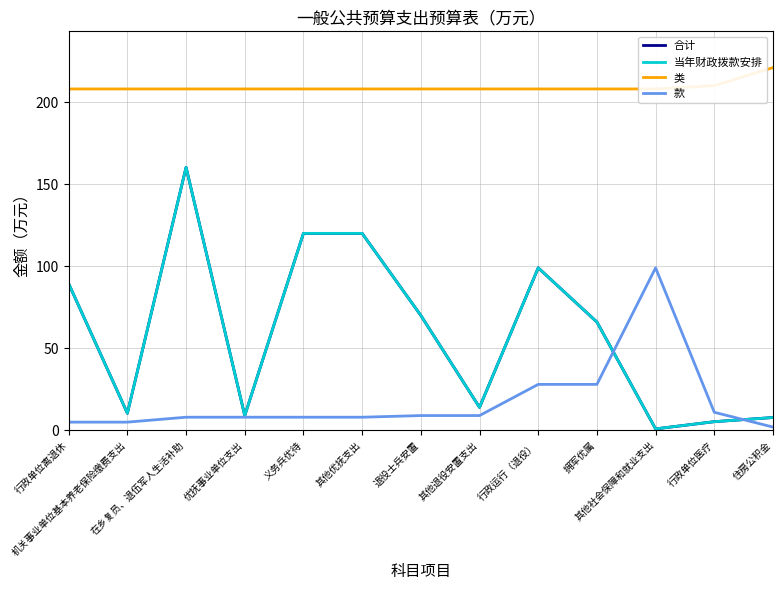

What is the spread (max minus min) of values at 行政运行（退役）?

180.0